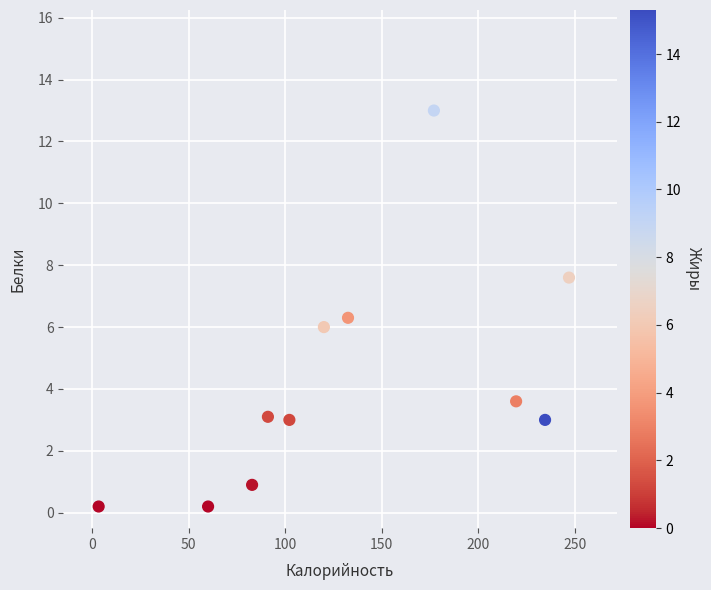

What is the average Y value?

4.3